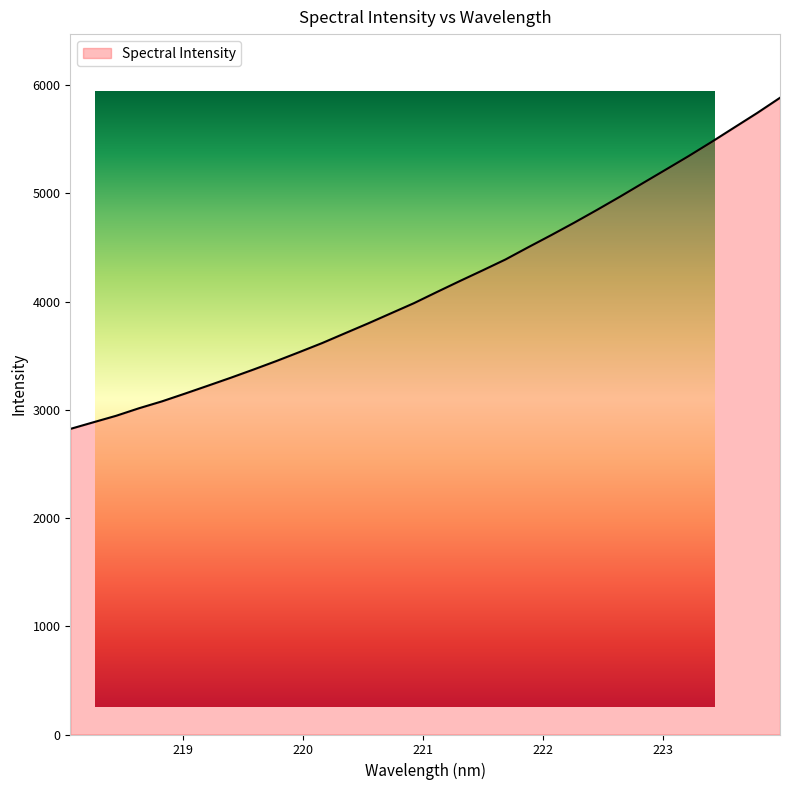

What is the change in value from 219.9712 to 220.7354?

+358.5